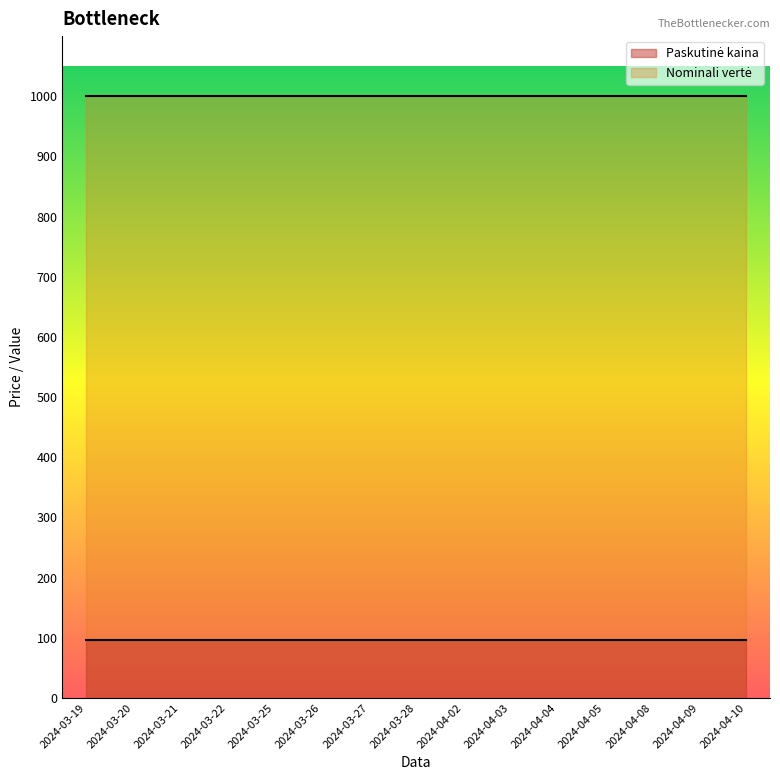

What is the spread (max minus min) of values at 2024-03-26?

903.1